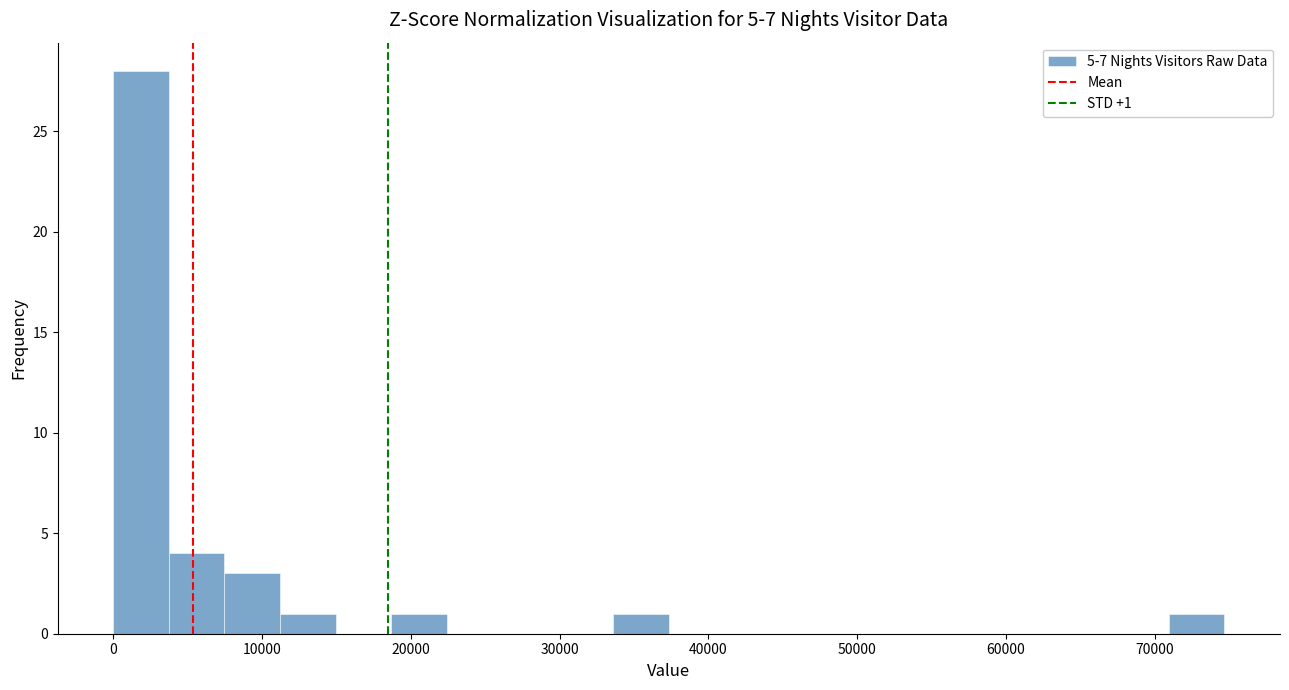

Read against the x-axis, roughly where is the centre of the tallest bar?

2000